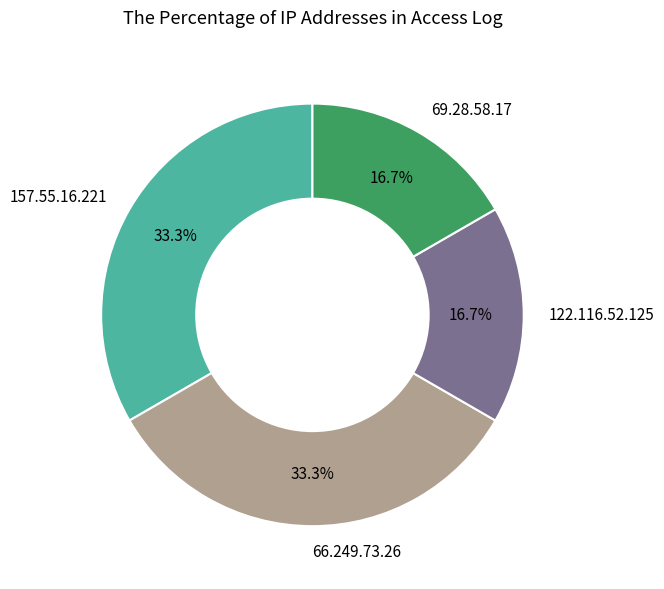

What percentage is NOT represented by 157.55.16.221?

66.7%